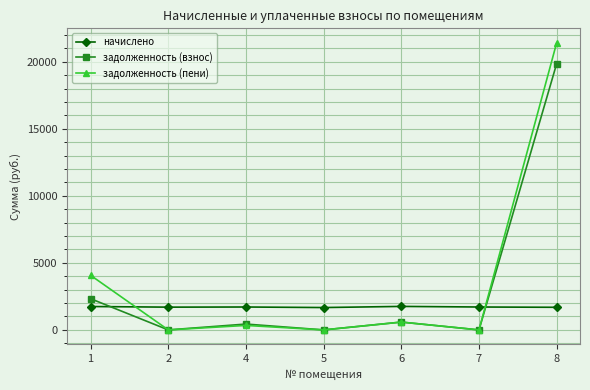

How many values in the задолженность (взнос) series exceed 435?

4